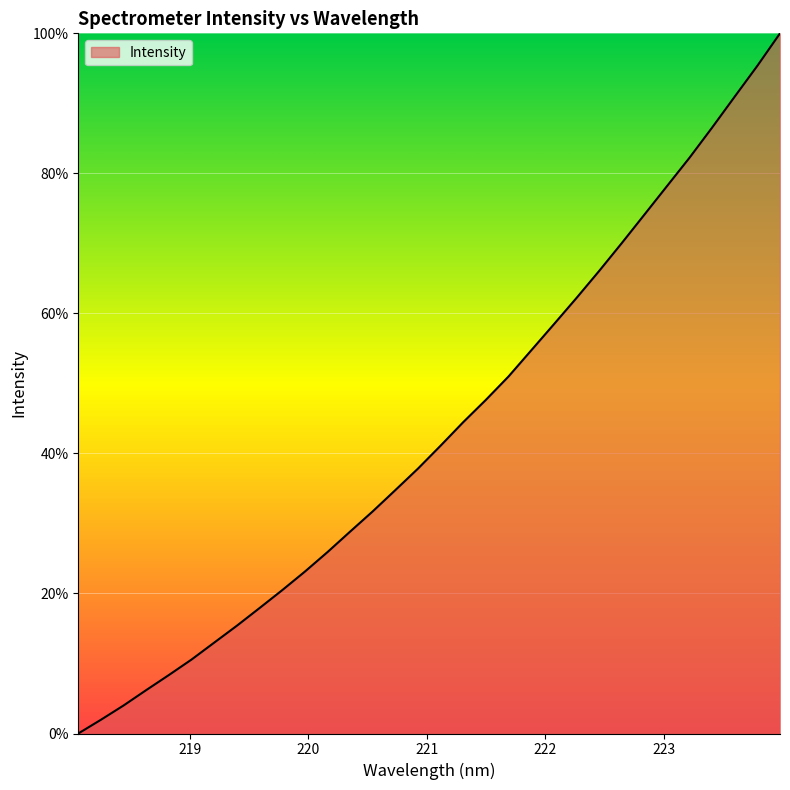

What is the difference between the maximum and minimum values?

100.0